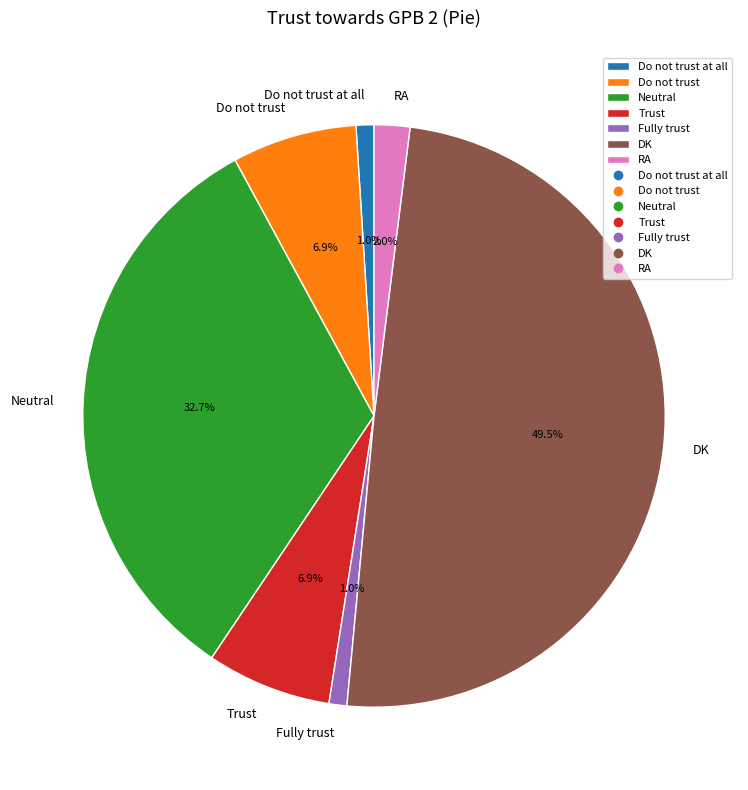

Is it true that Neutral is 27% of the pie?

False